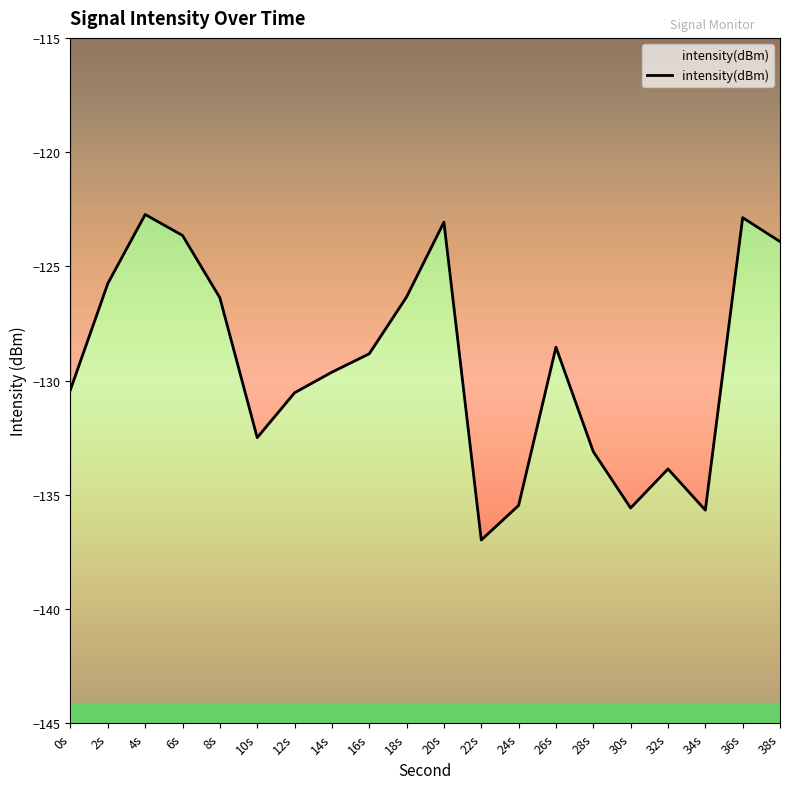

What is the sum of the values at 20s and 32s?

-256.9